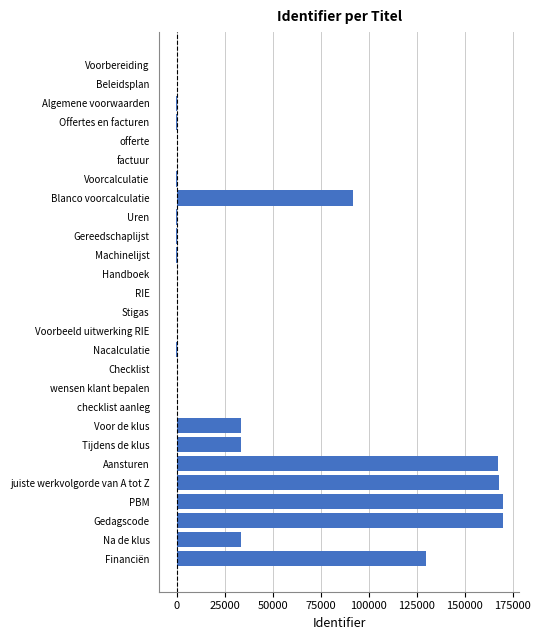

Which has a higher value, Algemene voorwaarden or Blanco voorcalculatie?

Blanco voorcalculatie